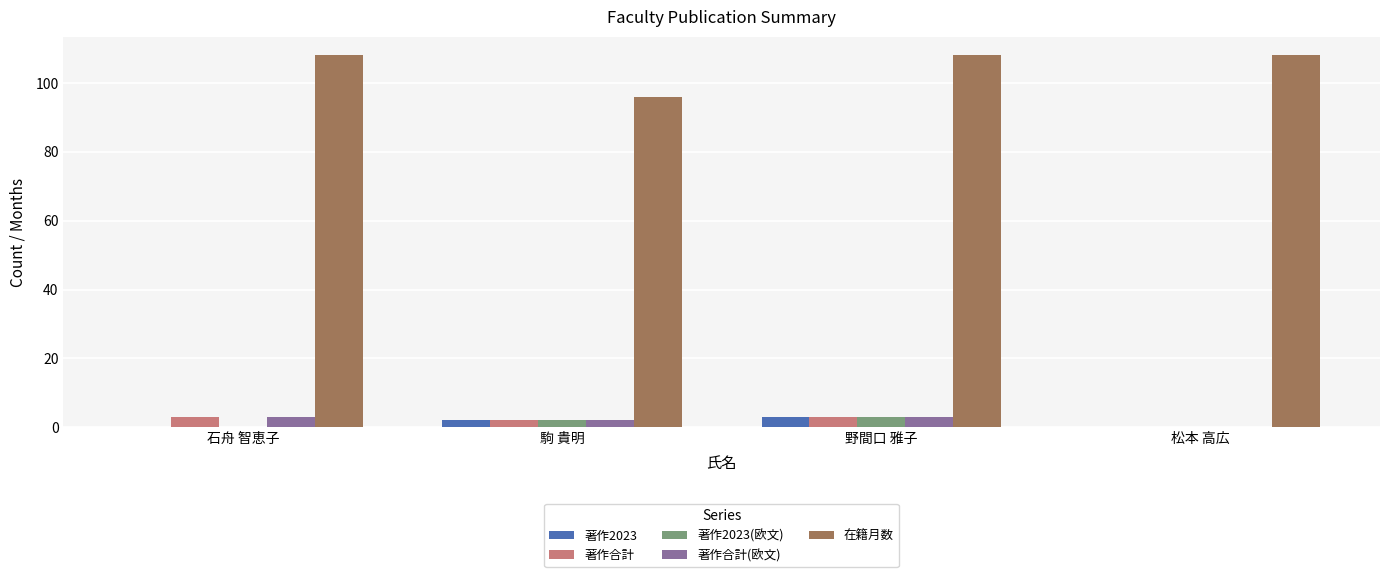

What is the total value across all series at 松本 高広?

108